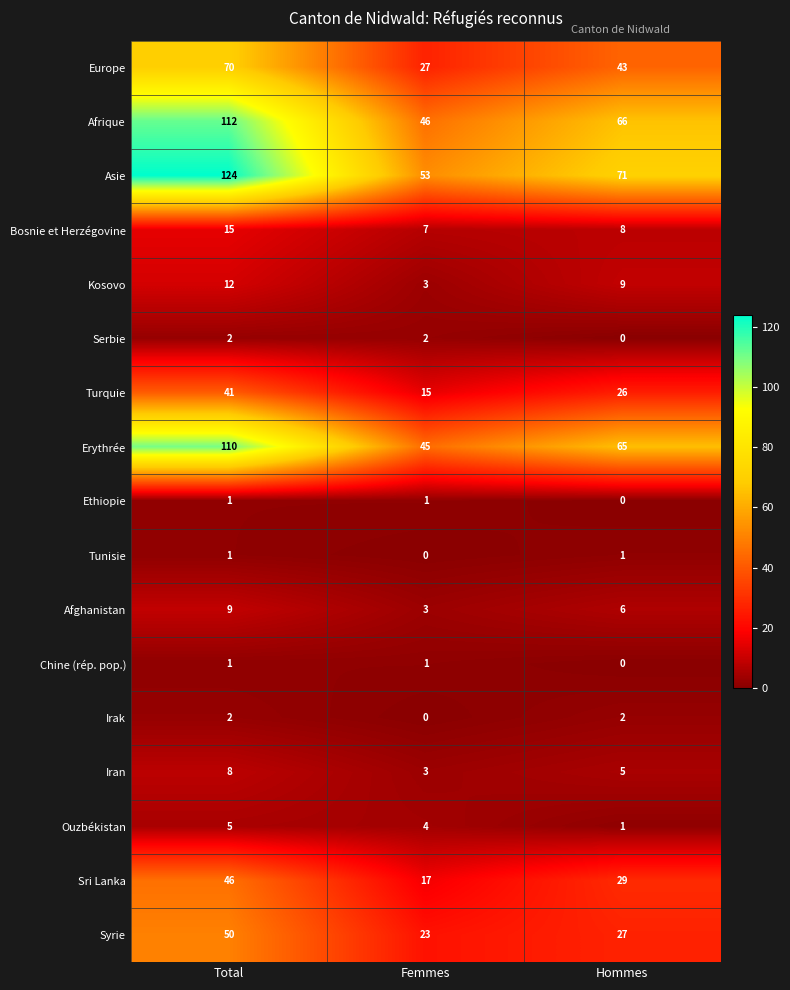

What is the sum of all Irak values?

4